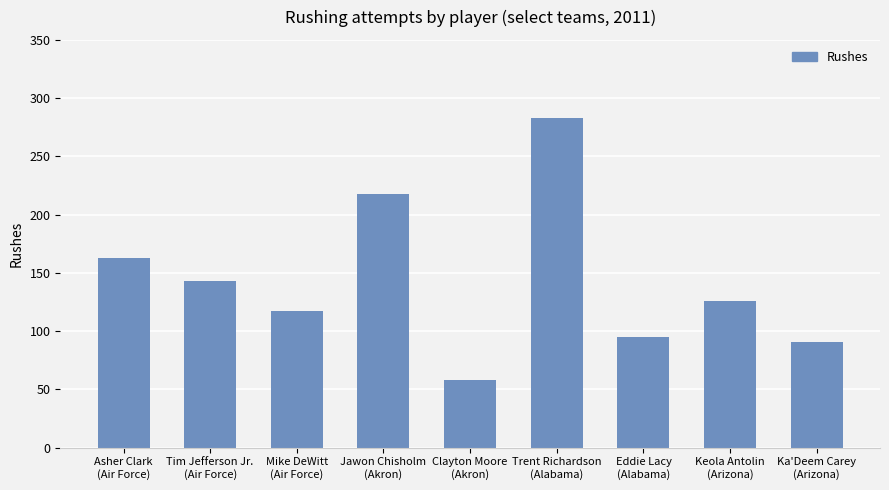

Where is the data nearest to the value 170?

Asher Clark
(Air Force)